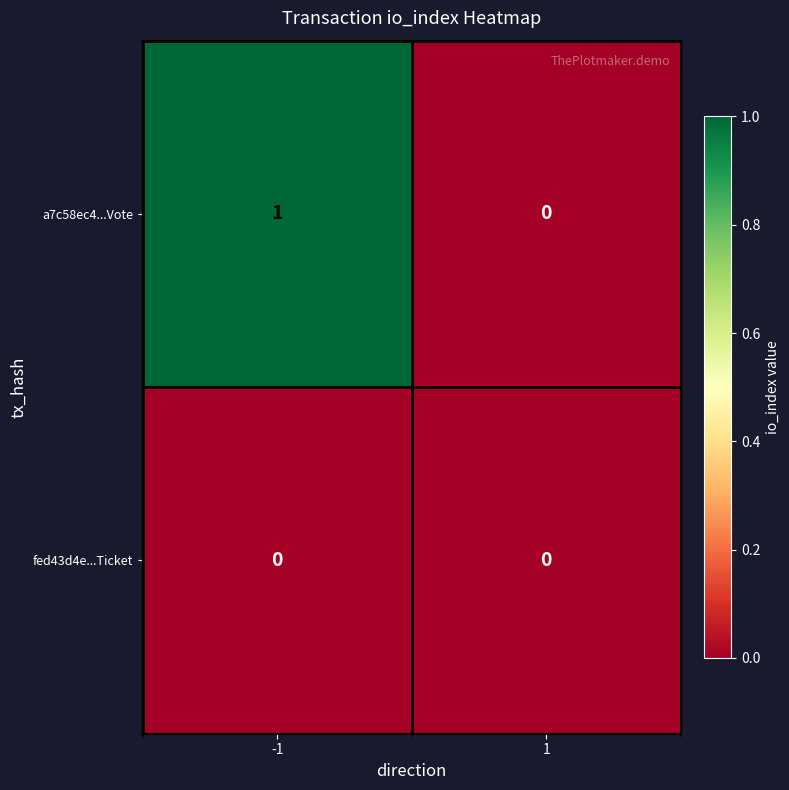

Is it true that fed43d4e...Ticket equals 0 at -1?

True